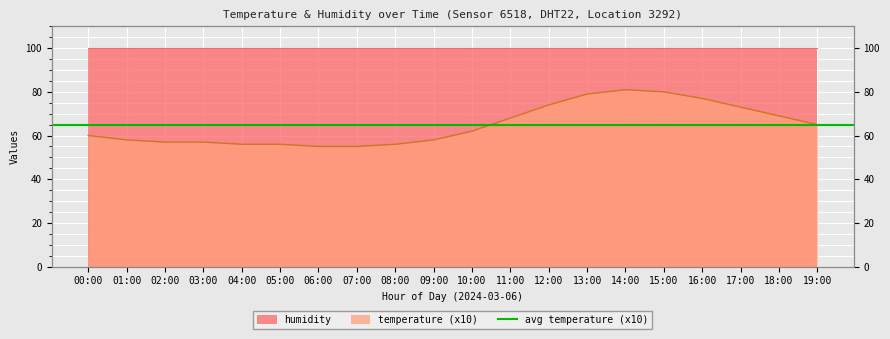

What is the change in value from 03:00 to 04:00?

-1